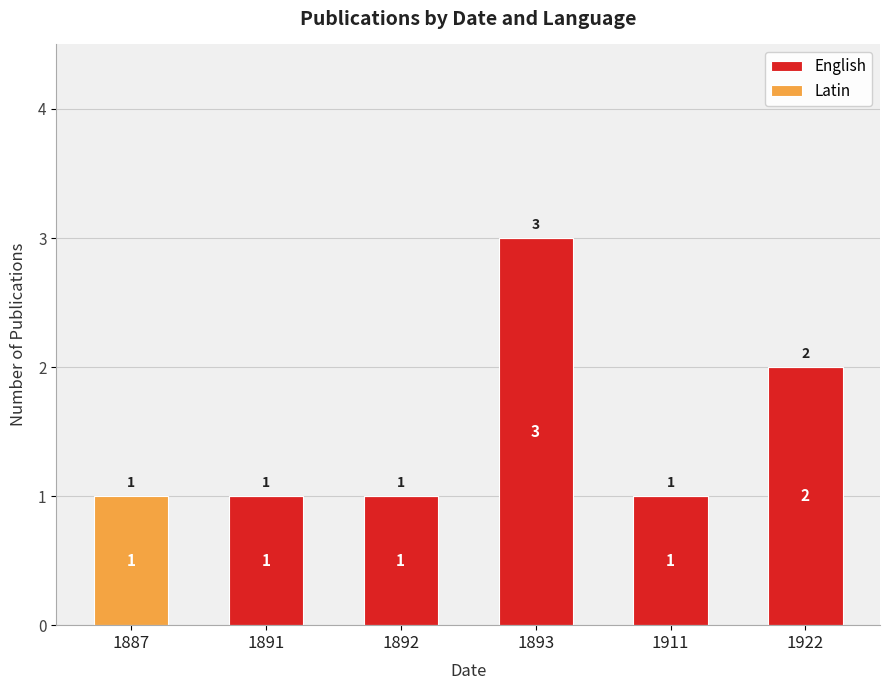

What is the sum of all English values?

8